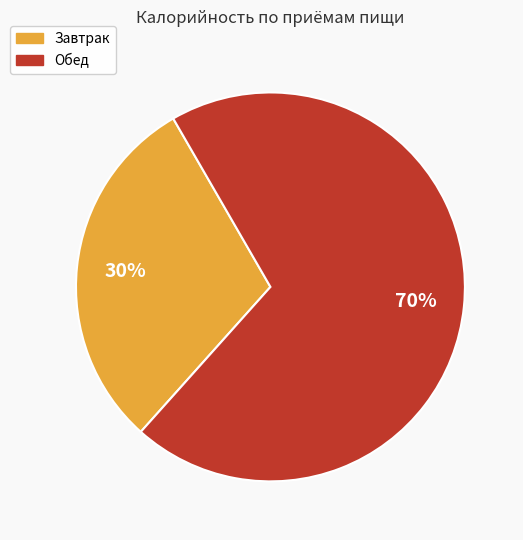

What is the largest slice in the pie chart?

Обед